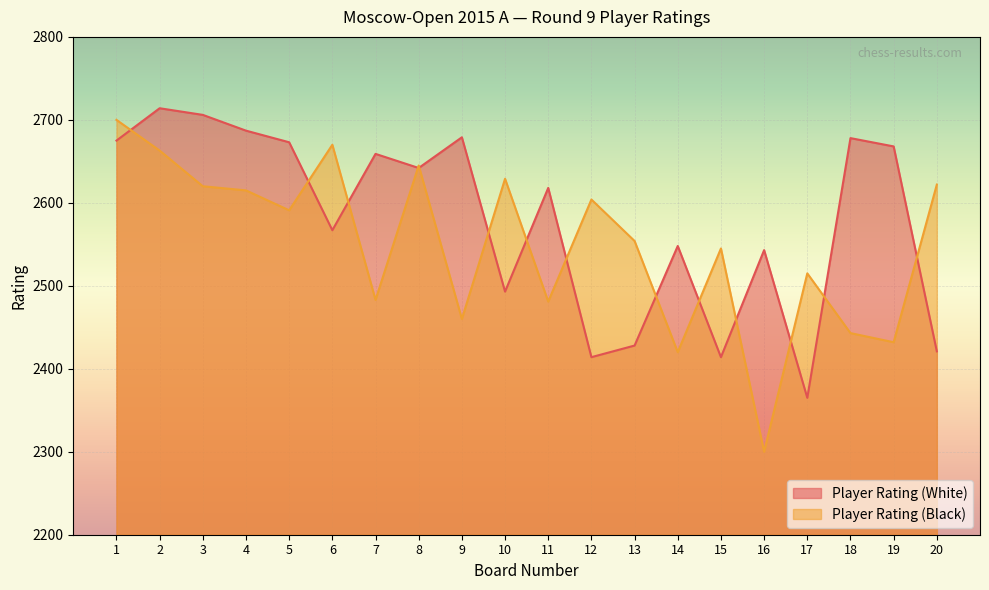

Is the value of Player Rating (White) at 13 greater than the value of Player Rating (Black) at 18?

No